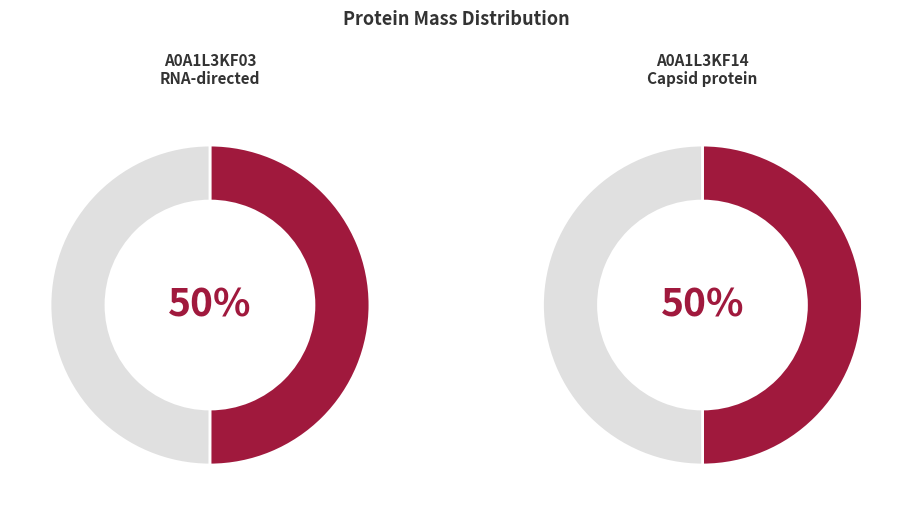

How many slices are in this pie chart?

2